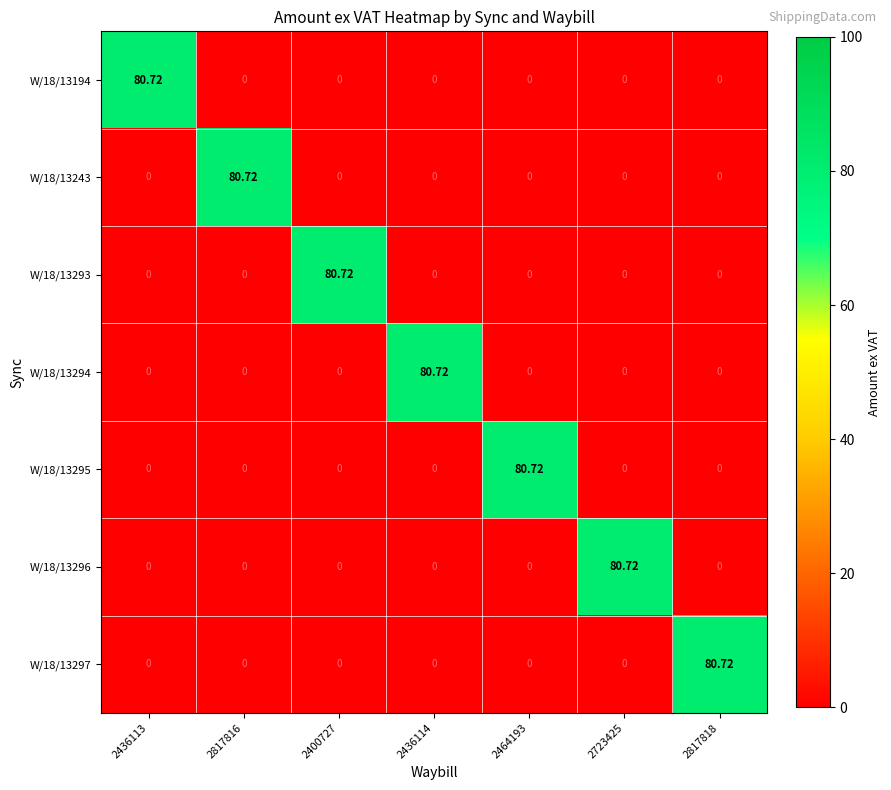

What is the sum of all W/18/13296 values?

80.7